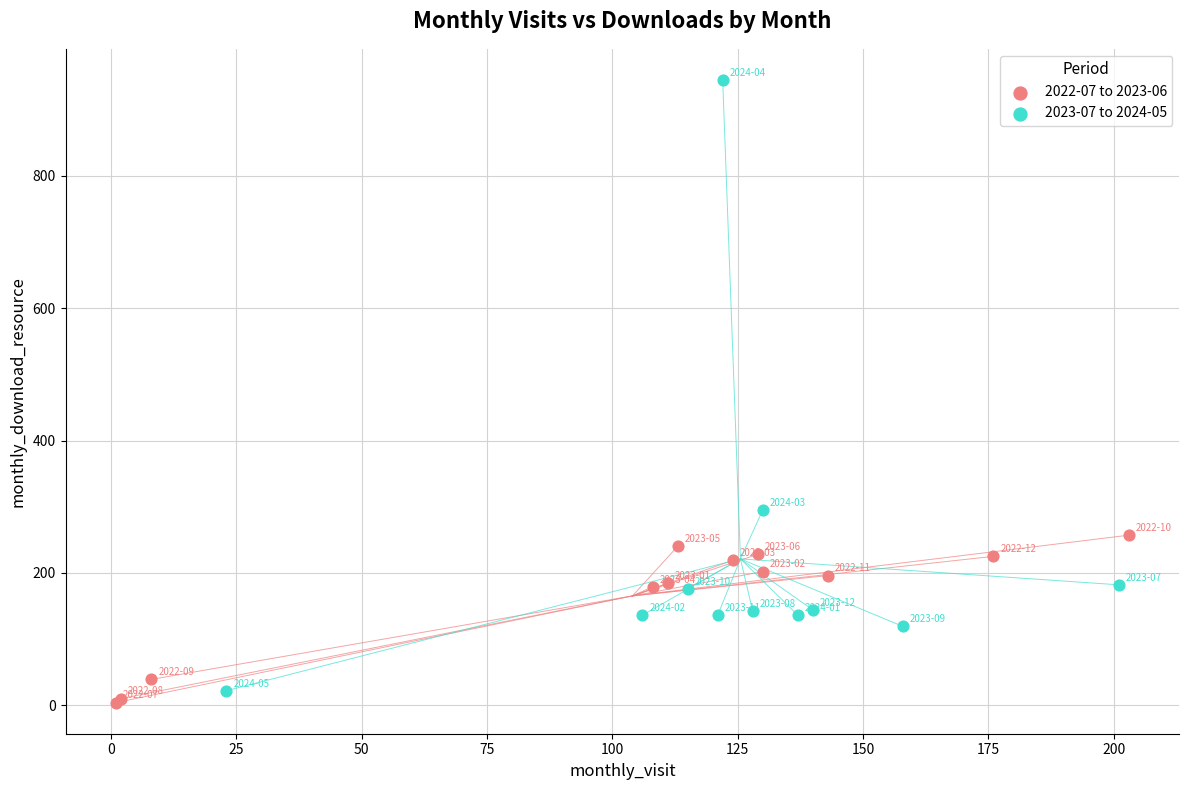

Which series contains the highest Y value?

2023-07 to 2024-05